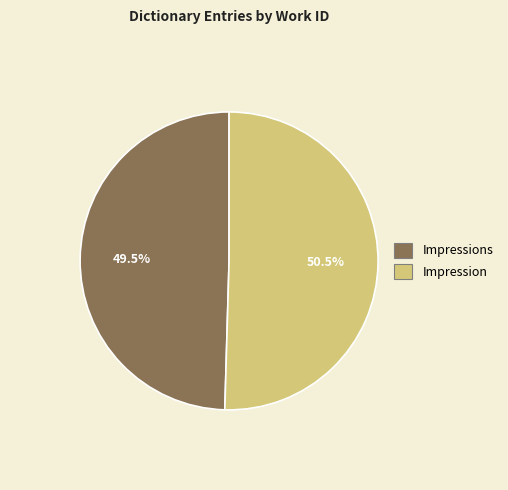

Count the number of slices in the pie.

2